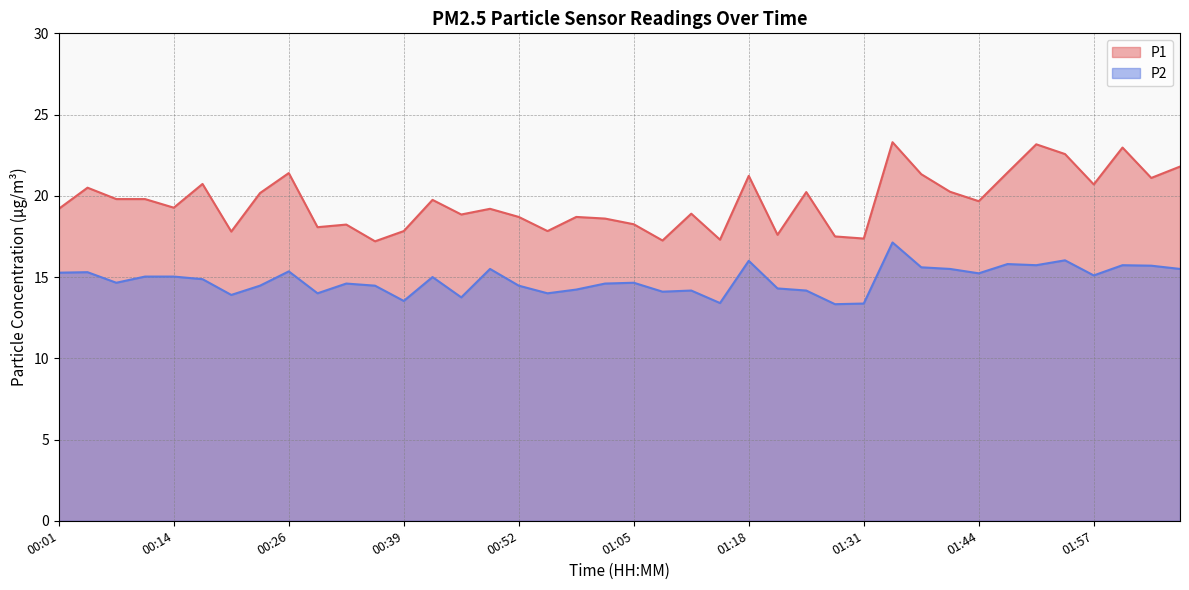

Rank the categories by P2 value from lowest to highest.

01:28, 01:31, 01:15, 00:39, 00:46, 00:20, 00:30, 00:56, 01:08, 01:11, 01:24, 00:59, 01:21, 00:23, 00:36, 00:52, 00:33, 01:02, 00:07, 01:05, 00:17, 00:43, 00:10, 00:14, 01:57, 01:44, 00:01, 00:04, 00:26, 00:49, 01:41, 02:08, 01:37, 02:04, 01:51, 02:01, 01:47, 01:18, 01:54, 01:34